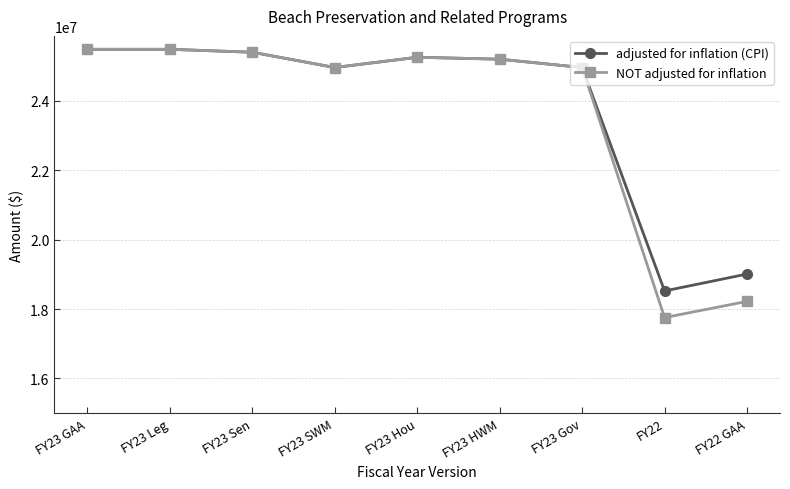

What is the average value of the adjusted for inflation (CPI) series?

23813069